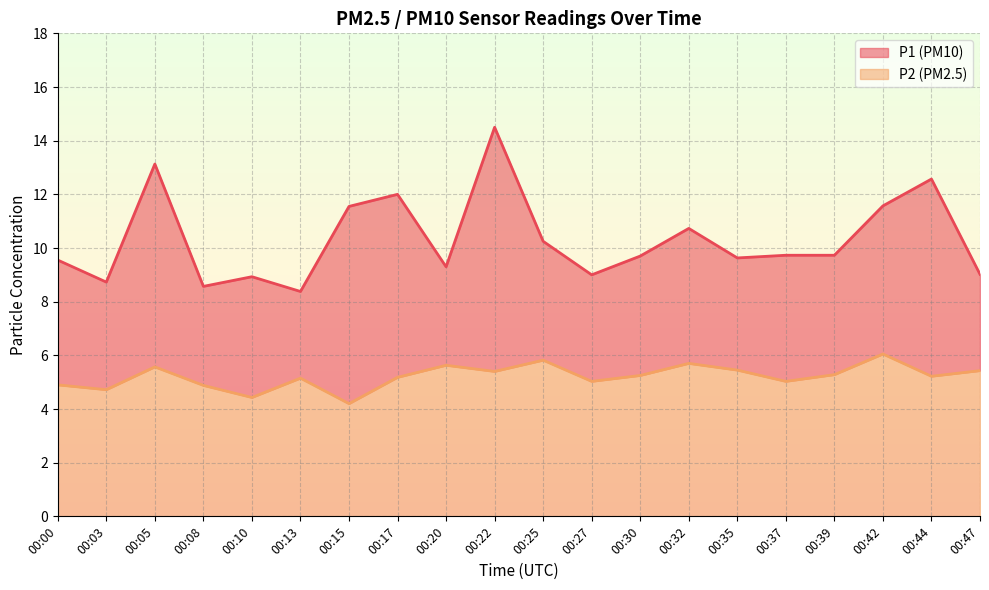

True or false: P2 has more than 2 points higher than both neighbors.

True